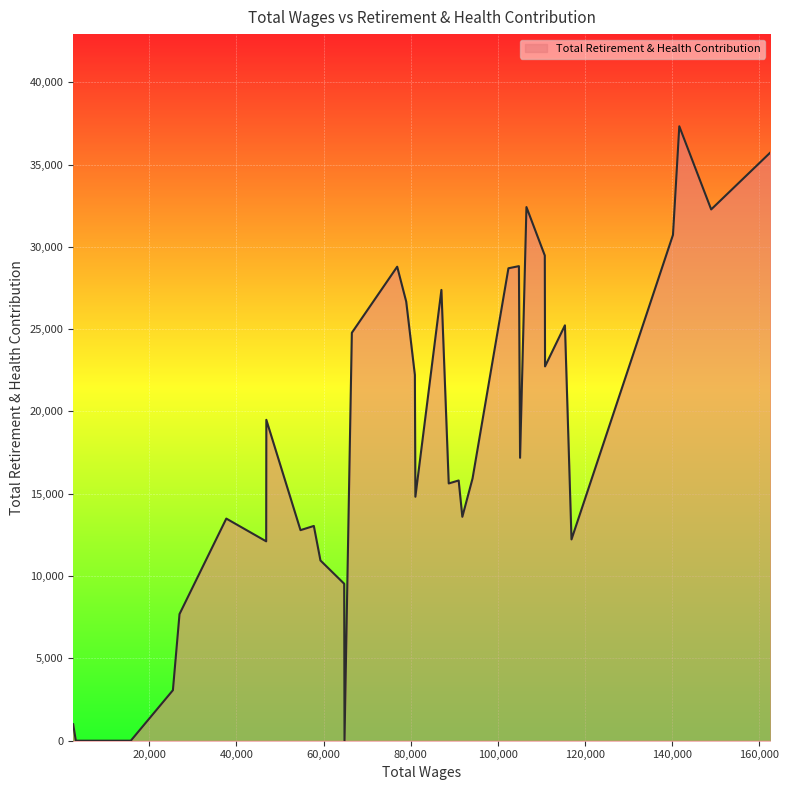

What is the maximum value shown in the chart?

37323